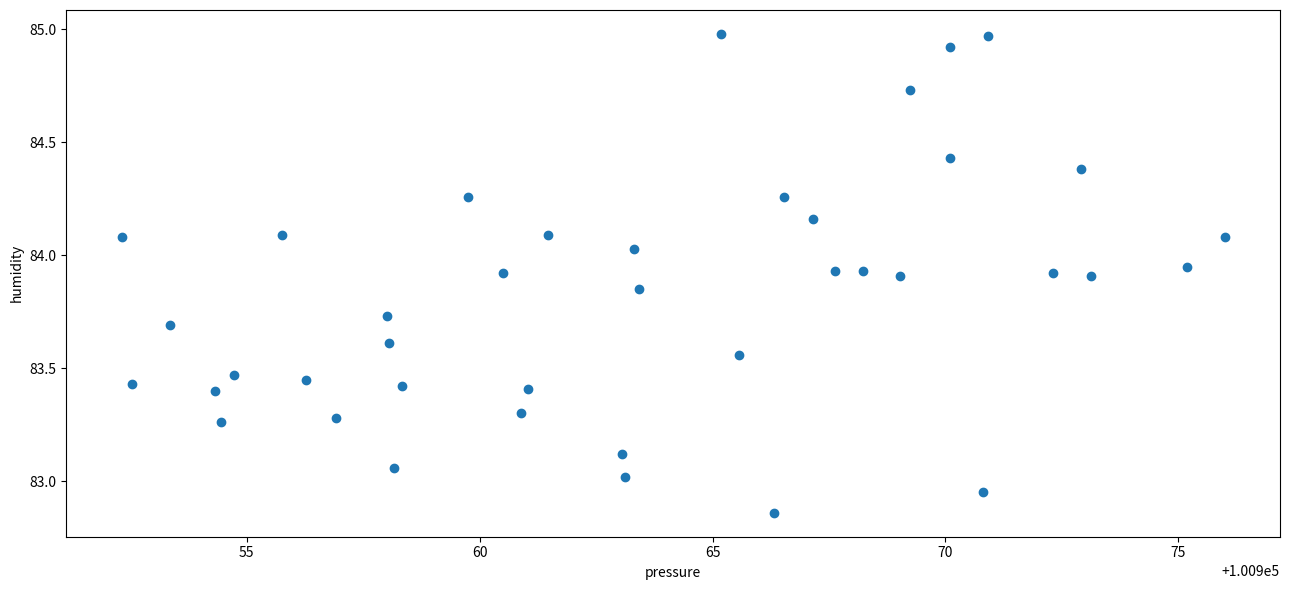

What is the range of X values (max minus min)?

23.7